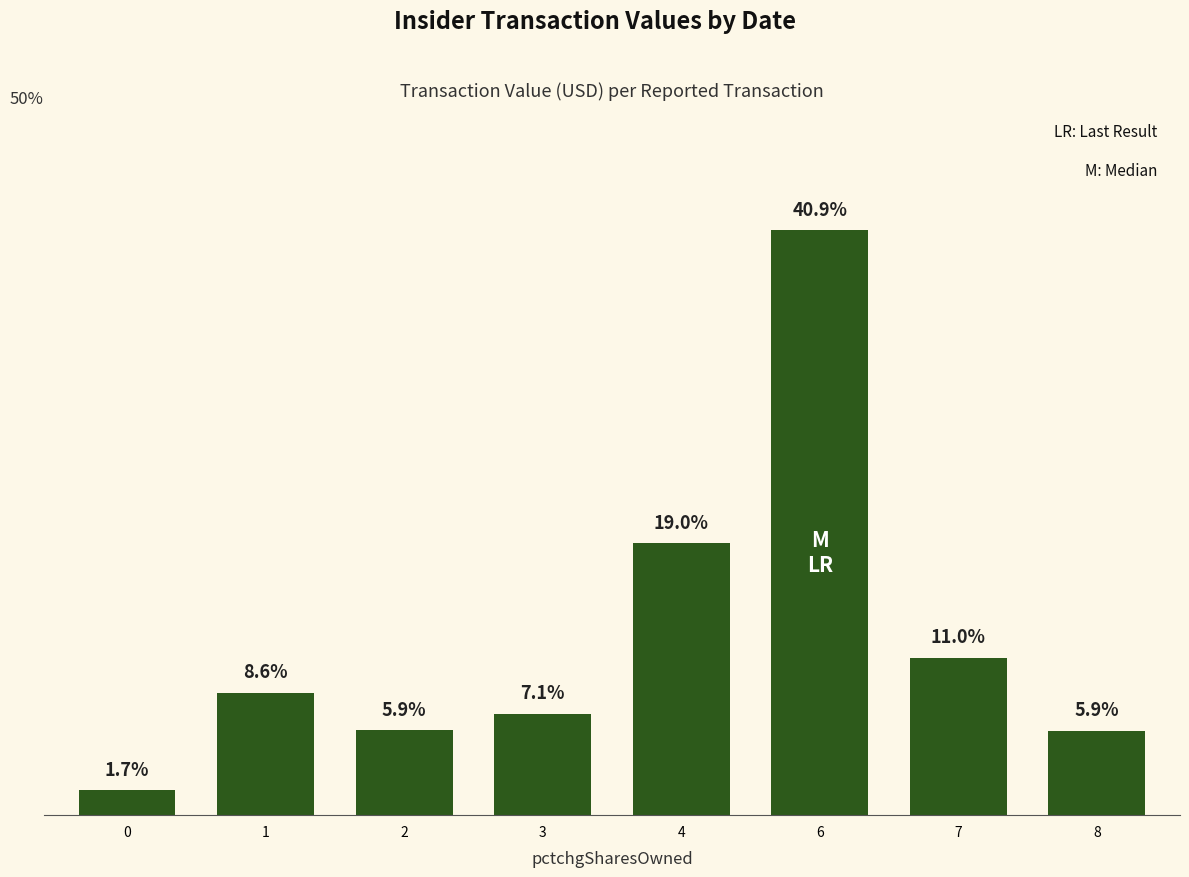

List the labels in order of value, smallest first.

0, 8, 2, 3, 1, 7, 4, 6